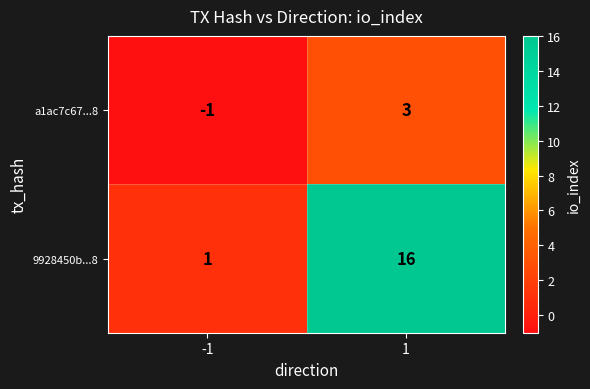

Reading left to right, transcribe all the data shown in this chart.

a1ac7c67...8: -1=-1	1=3
9928450b...8: -1=1	1=16